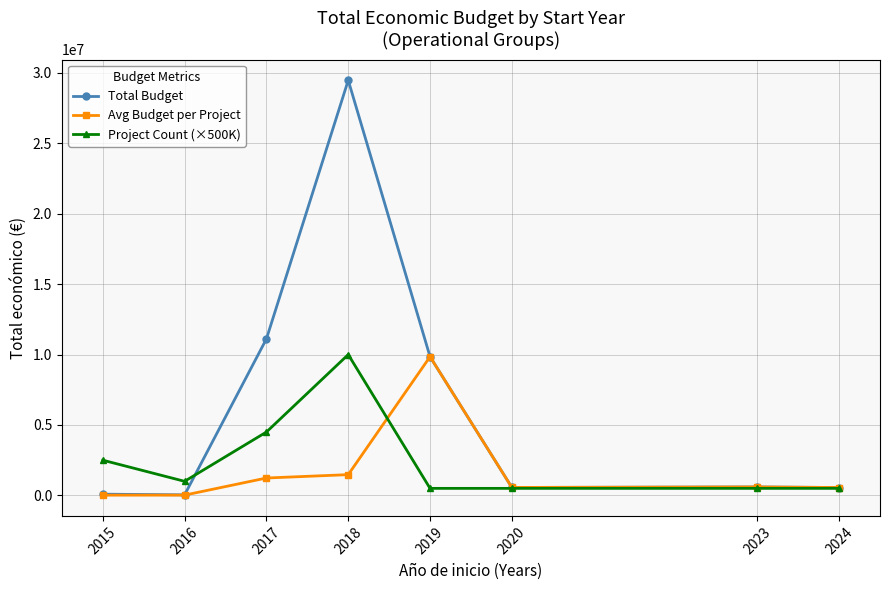

Which category has the highest value across all series?

2018